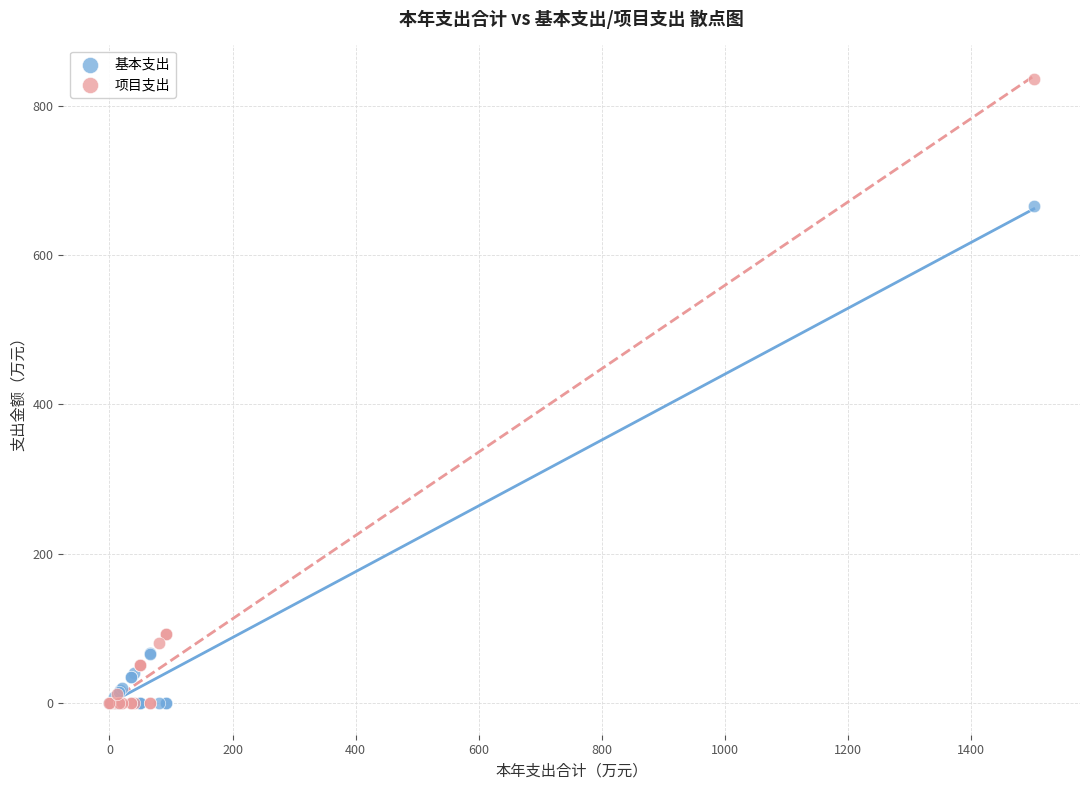

In the 项目支出 series, what Y value is closest to 418?

92.2